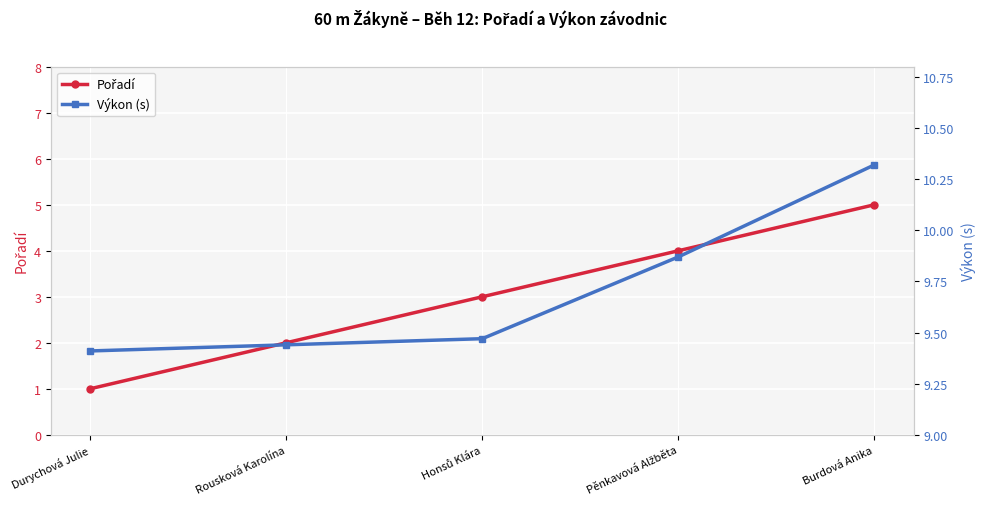

At which label is Výkon (s) closest to 9?

Durychová Julie